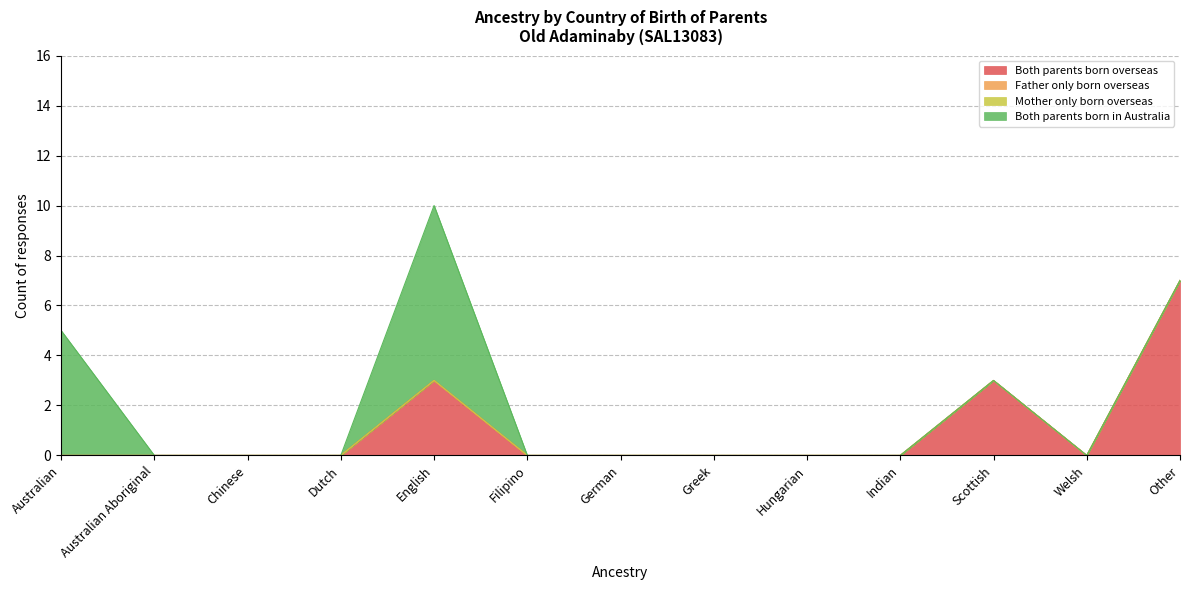

What is the maximum value shown in the chart?

7